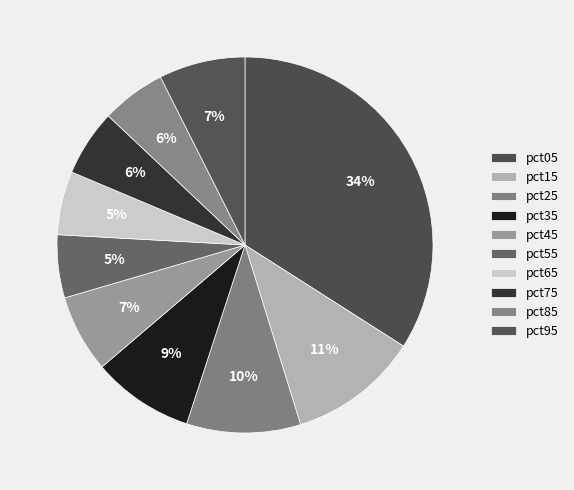

How many slices are in this pie chart?

10